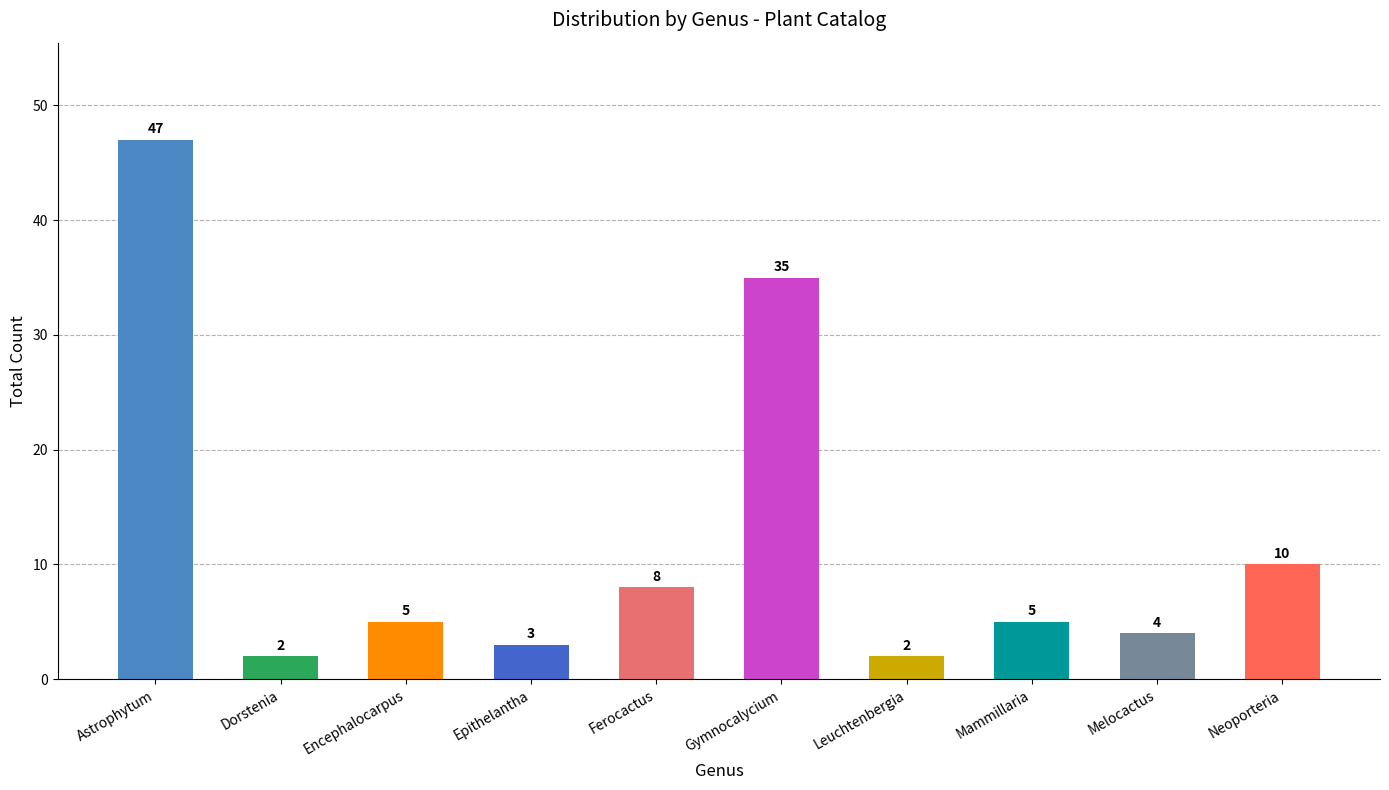

What is the sum of all values?

121